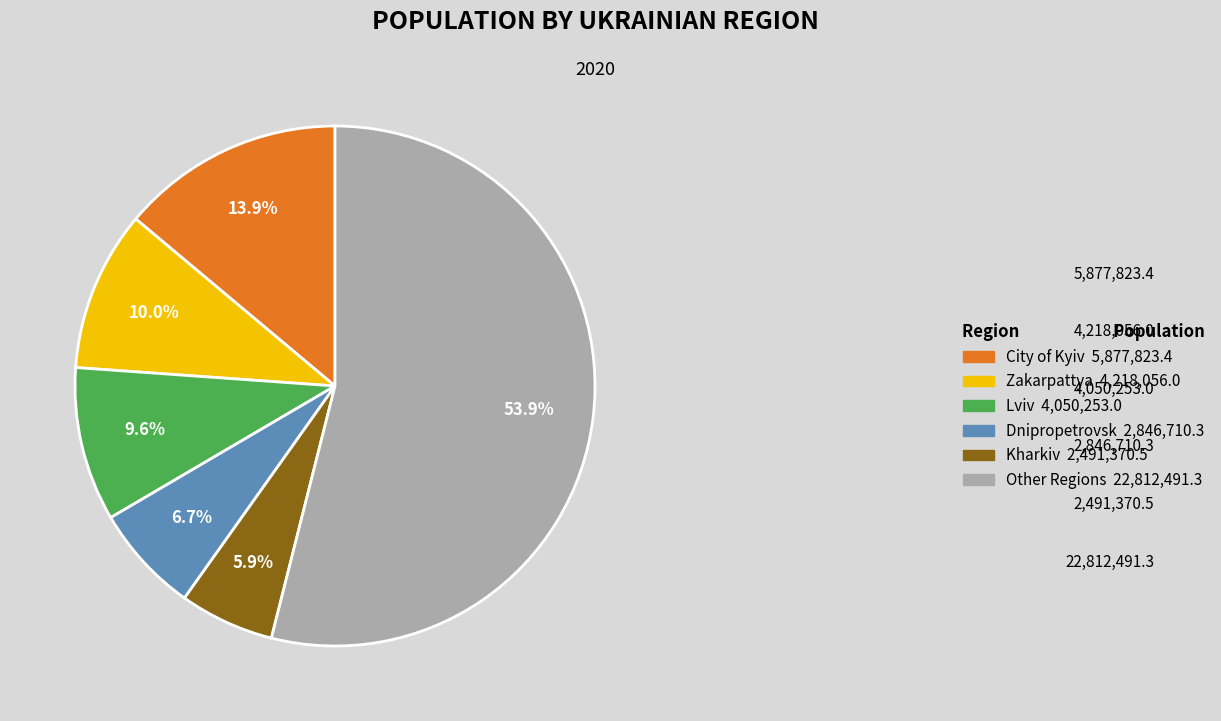

Which slice is the largest?

Other Regions 22,812,491.3